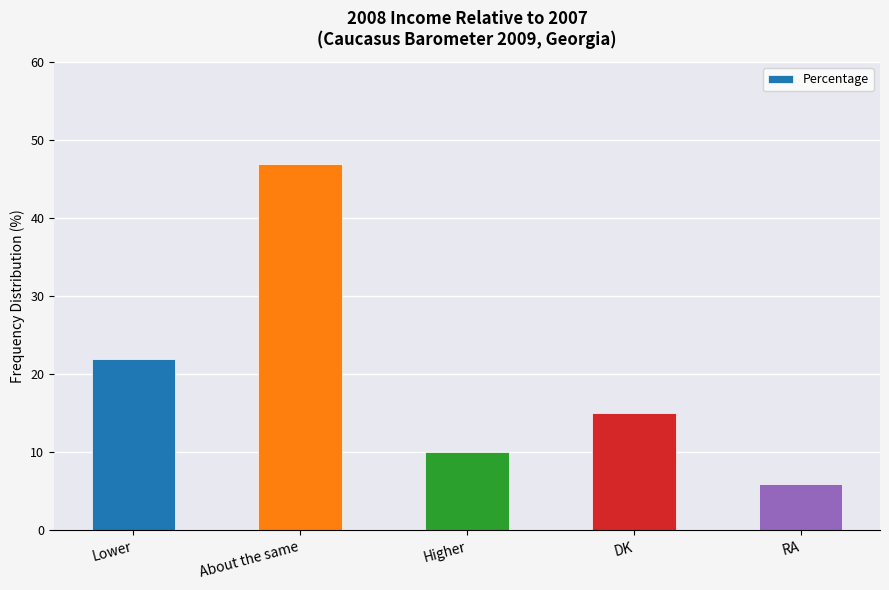

What is the change in value from DK to RA?

-9